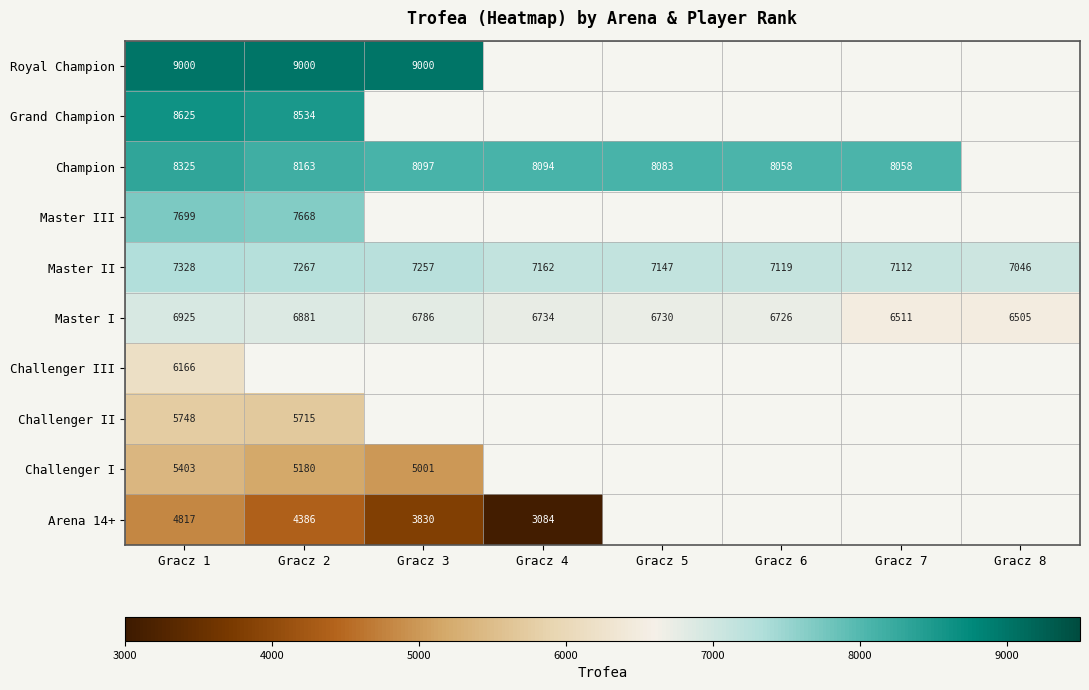

The Champion series shows 8094 at Gracz 4. True or false?

True